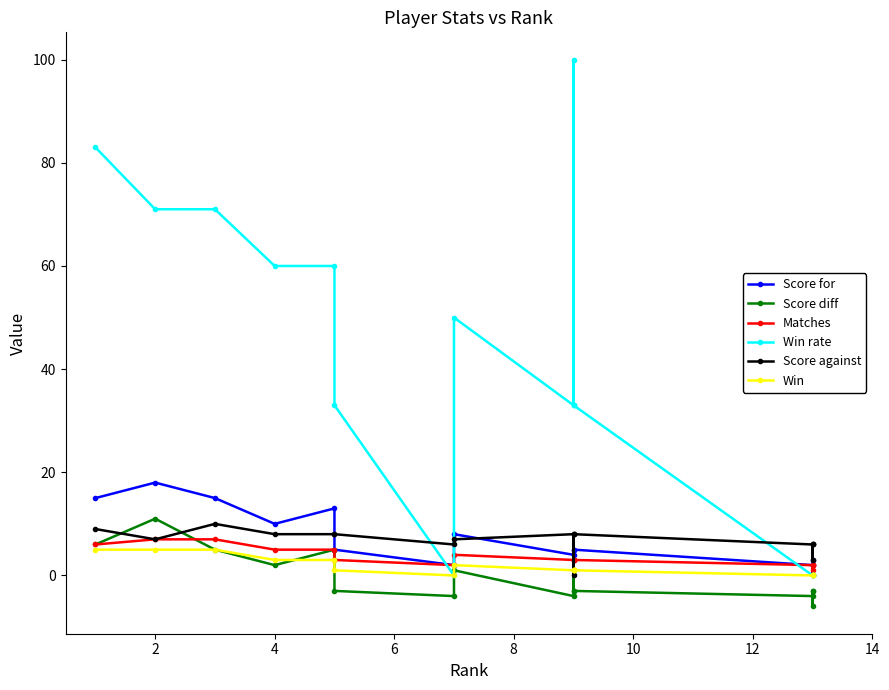

Rank the series at 15 from lowest to highest value.

Score diff, Win rate, Win, Matches, Score for, Score against